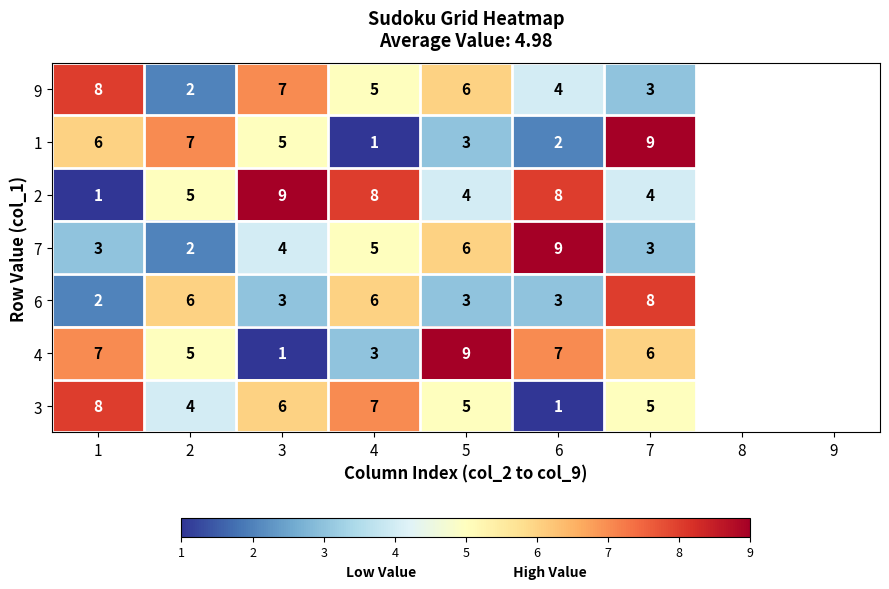

Count the 7 values in the range 3 to 6.

5